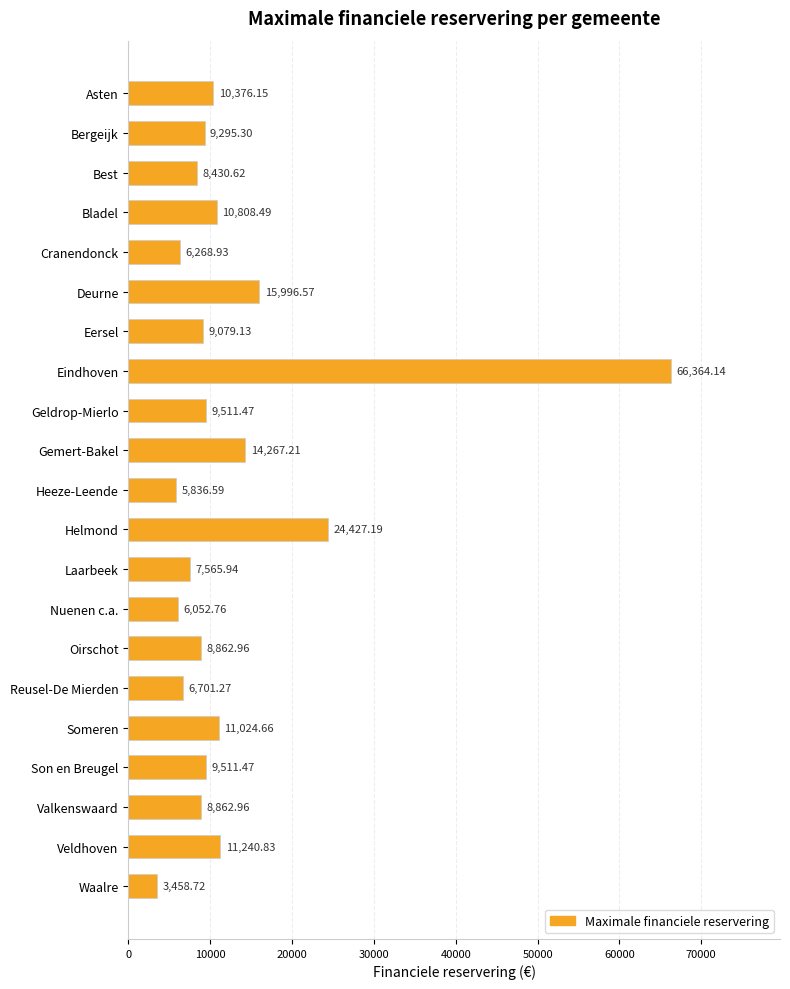

What is the label of the 5th bar from the top?

Cranendonck